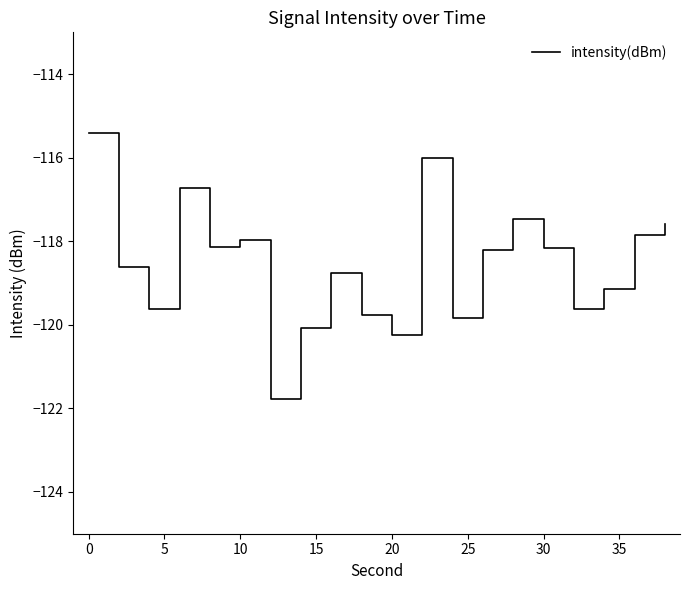

Does the chart have visible grid lines?

No